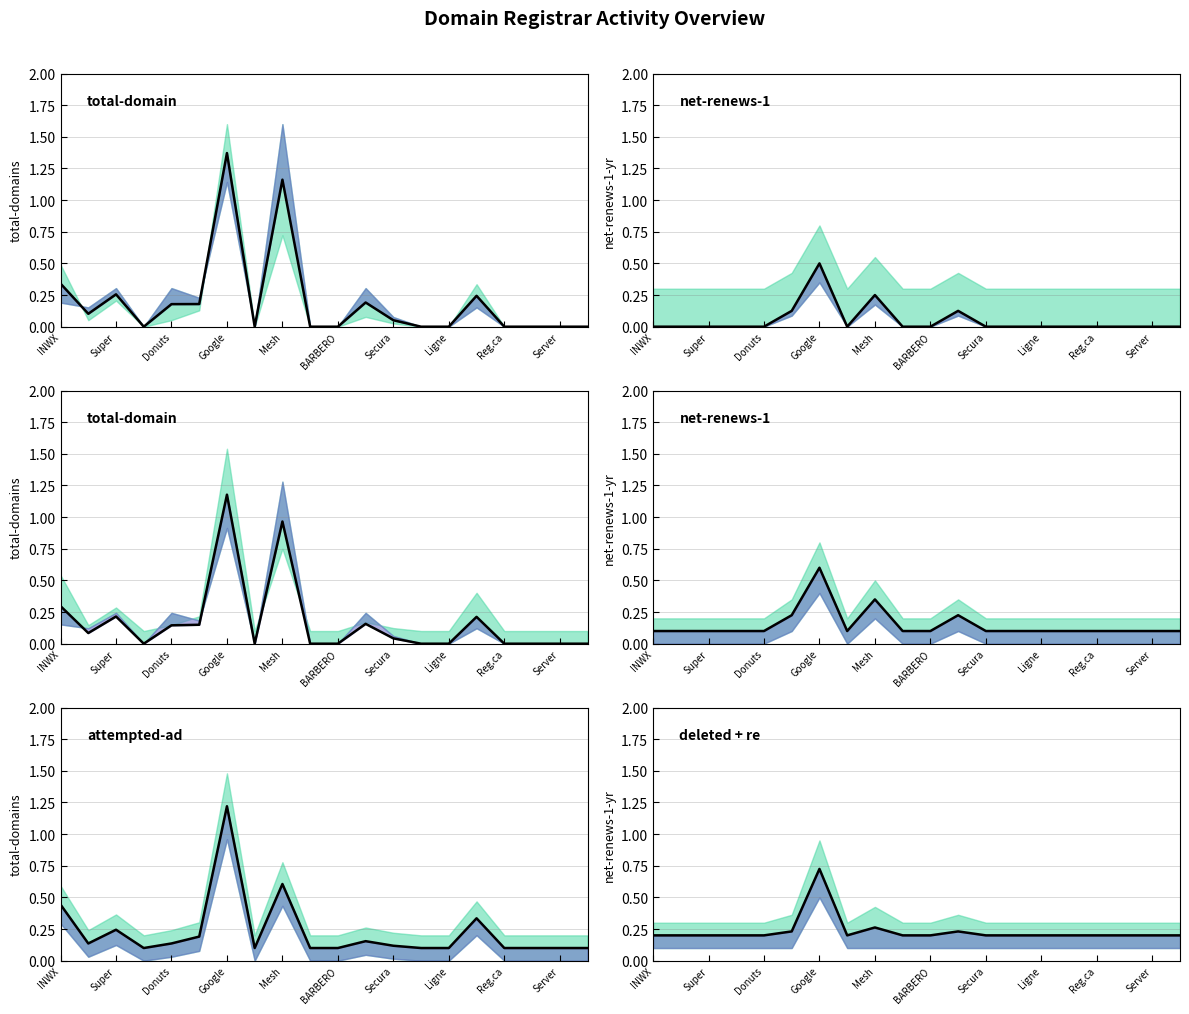

Count the number of categories in the chart.

20